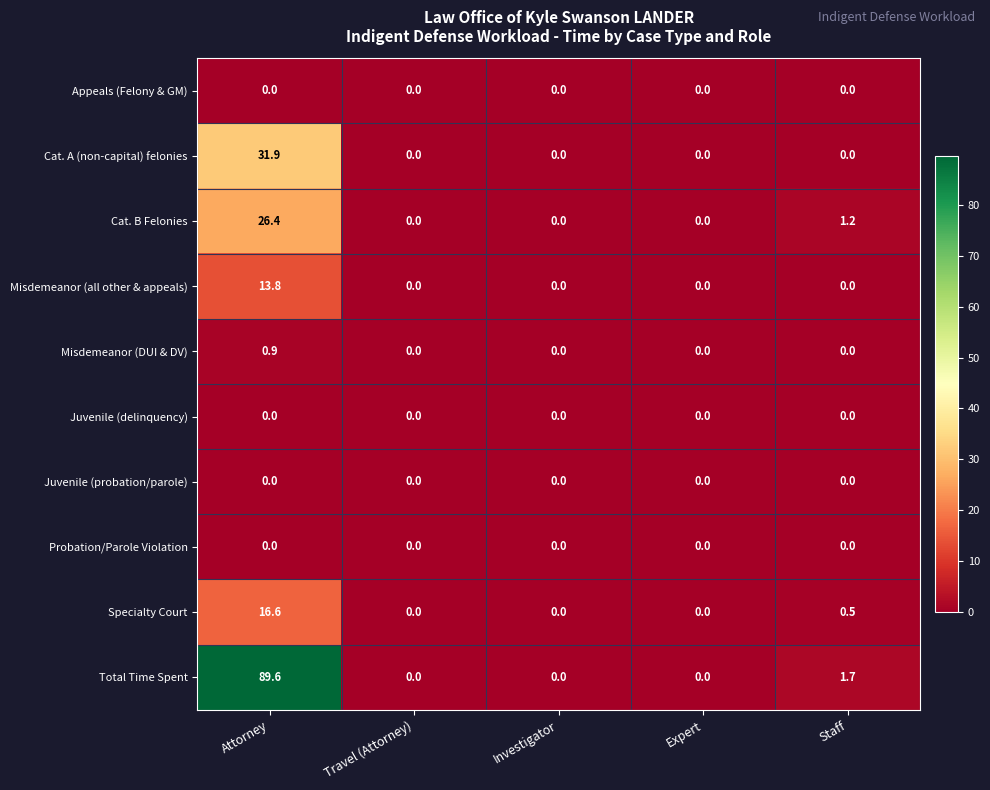

What is the sum of the Total Time Spent values at Staff and Attorney?

91.3